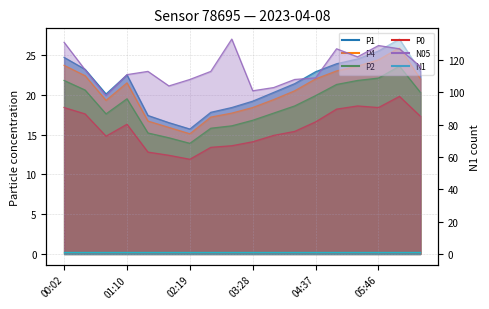

True or false: N05 and P2 cross at least once.

False